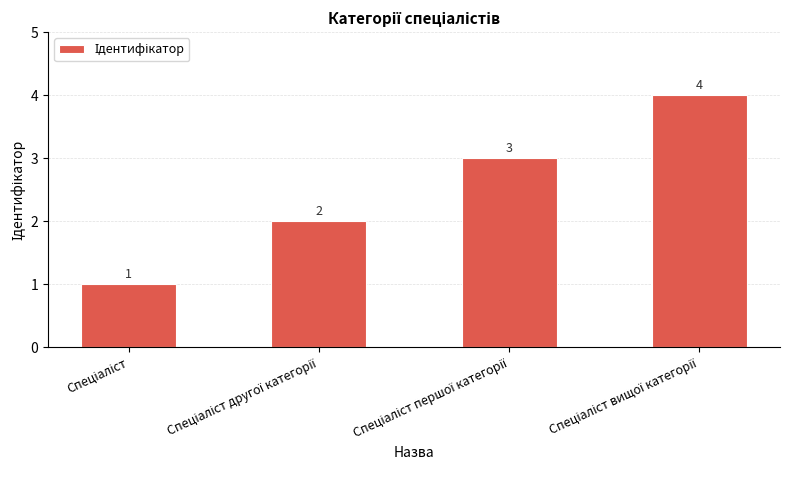

Count the values in the range 2 to 4.

3